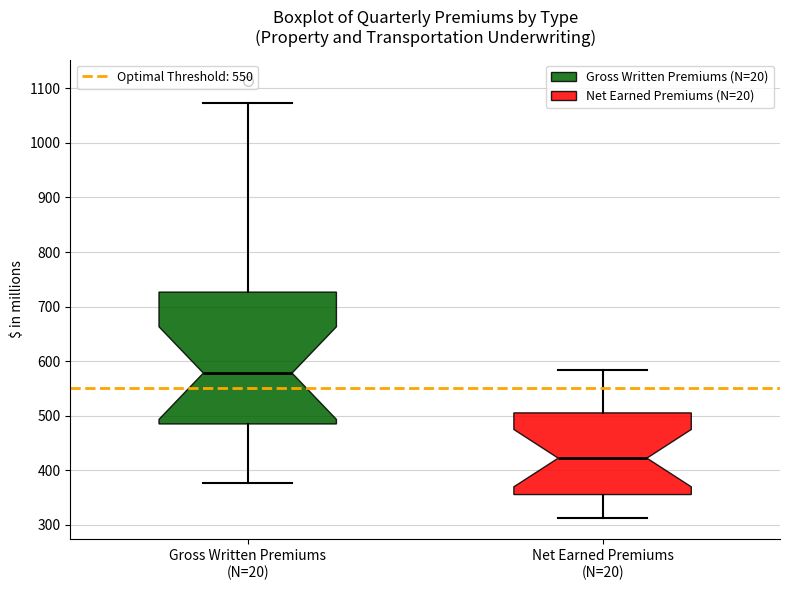

Where is the lower edge of the box for Net Earned Premiums (N=20) on the y-axis? The values are not printed on the chart, so give them approximately, as read against the axis.

360